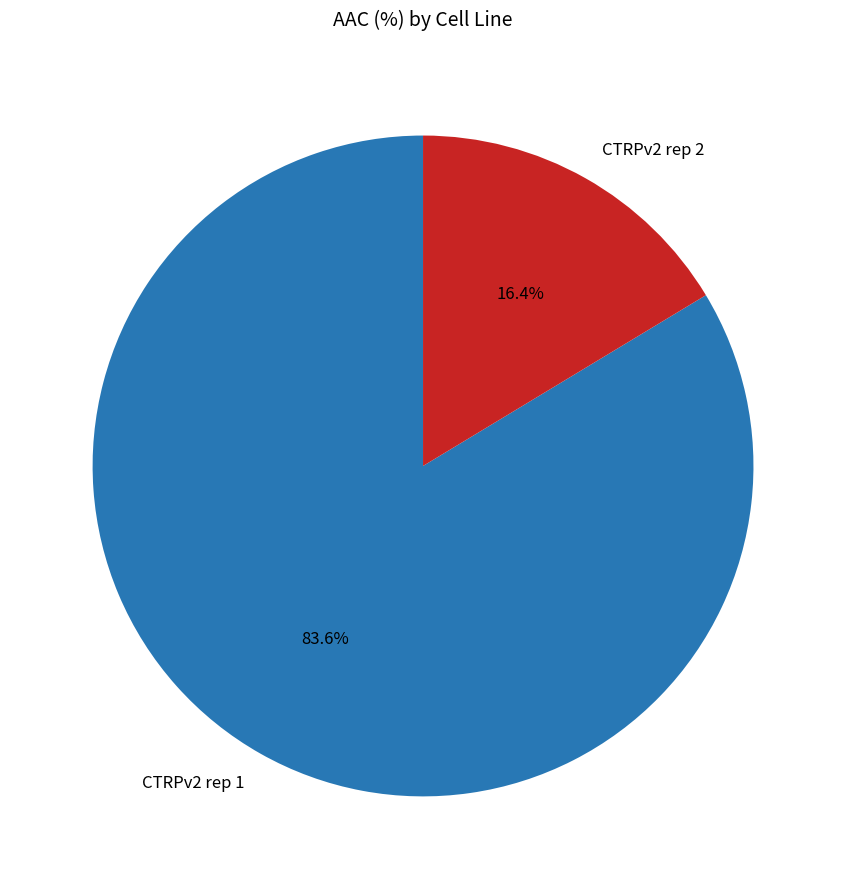

How many segments does this pie chart have?

2